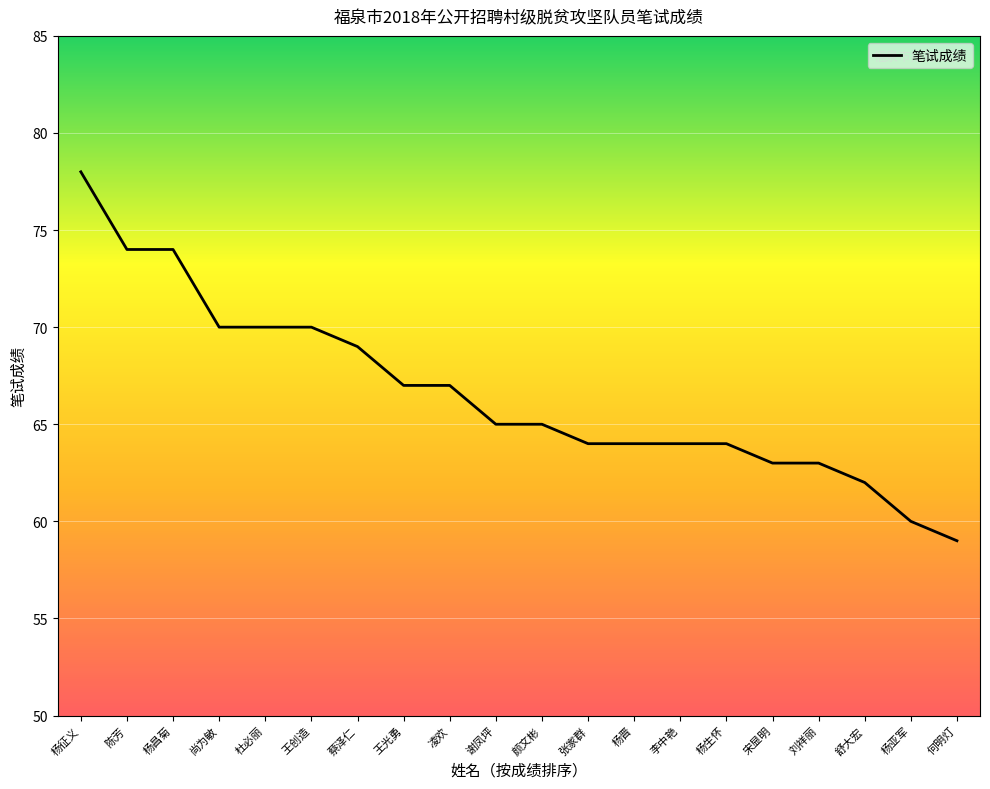

What is the change in value from 杨昌菊 to 张家群?

-10